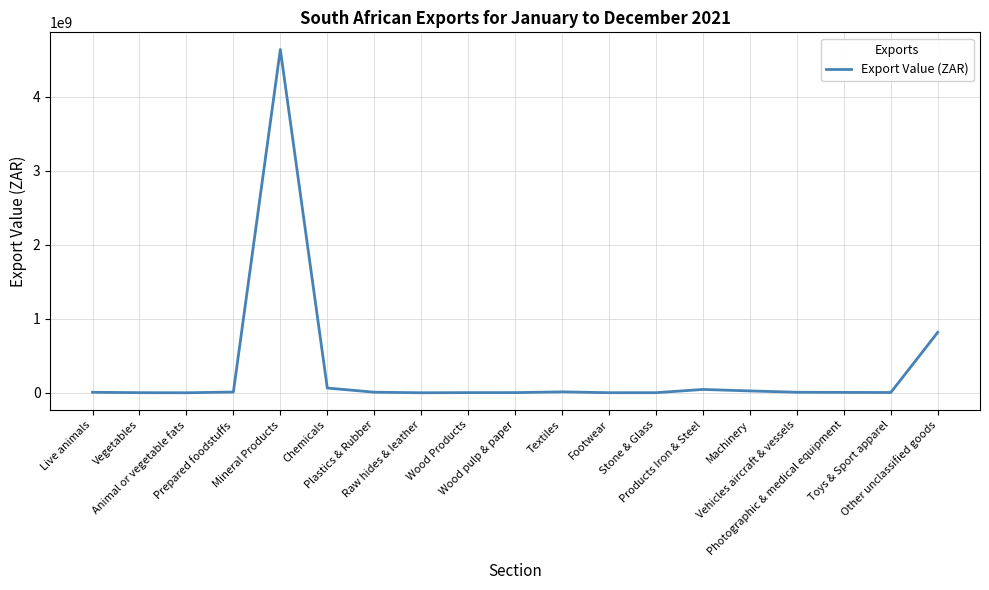

What is the difference between the maximum and minimum values?

4635304356